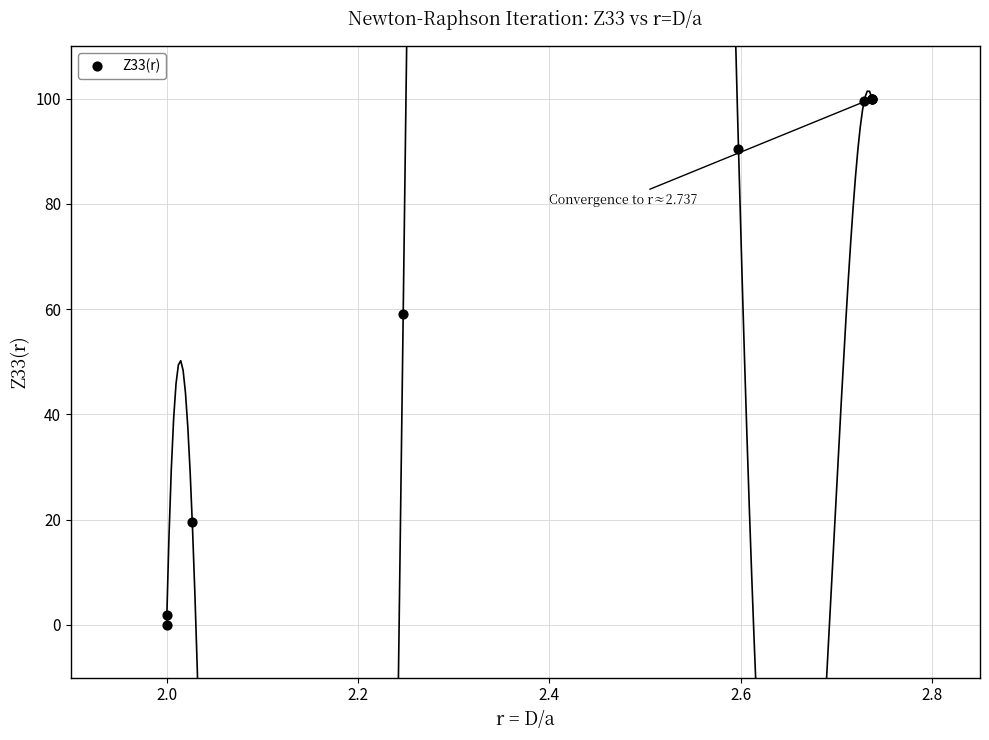

What Y value in the scatter plot is closest to 50?

59.0